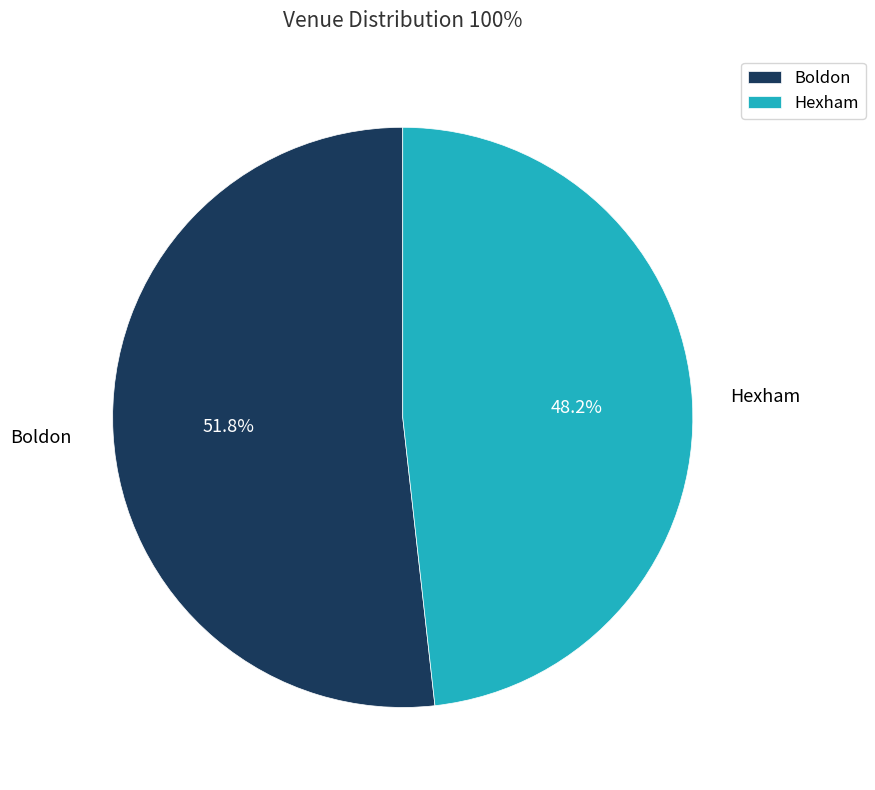

What percentage is NOT represented by Boldon?

48.2%